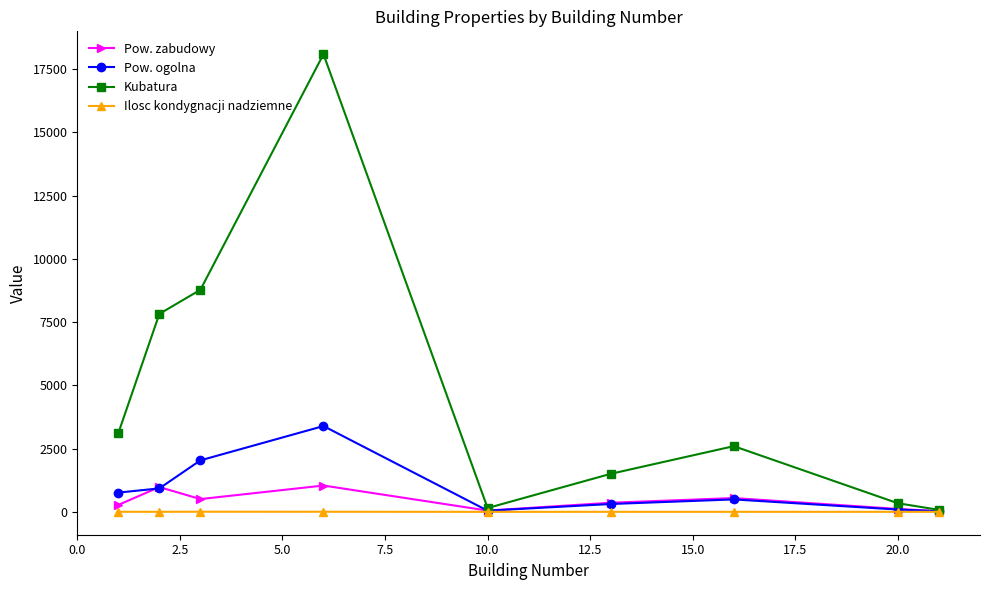

Which series has the largest range (max minus min)?

Kubatura